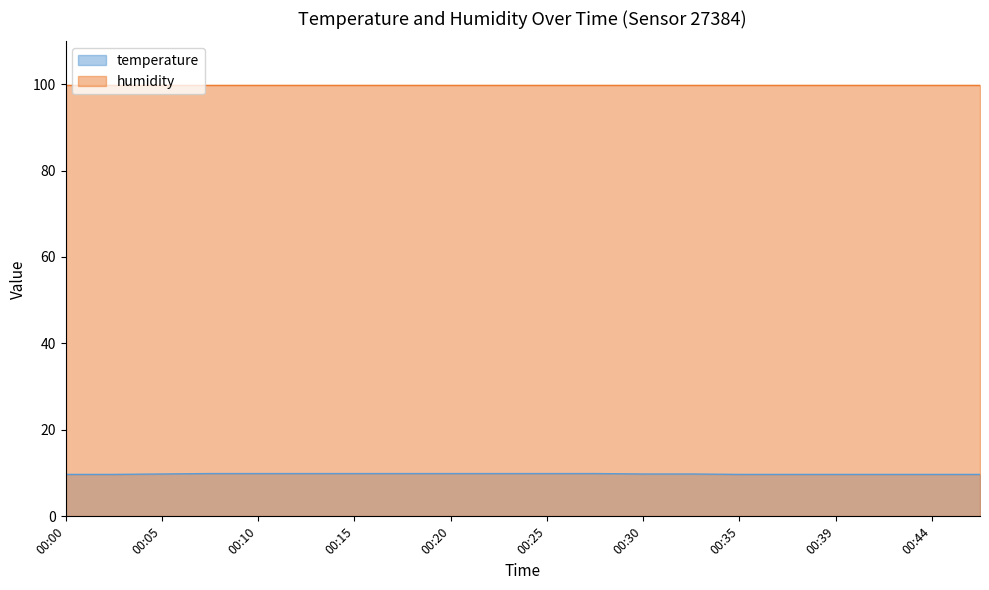

Is it true that the value at 00:05 is 14.6?

False